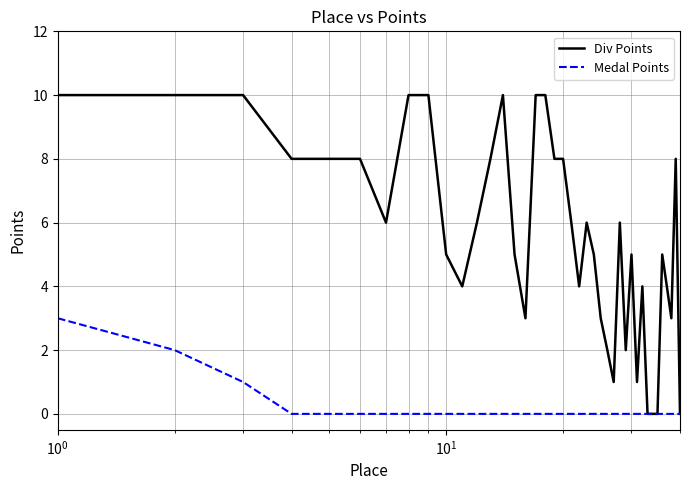

What is the highest value of the Medal Points series?

3